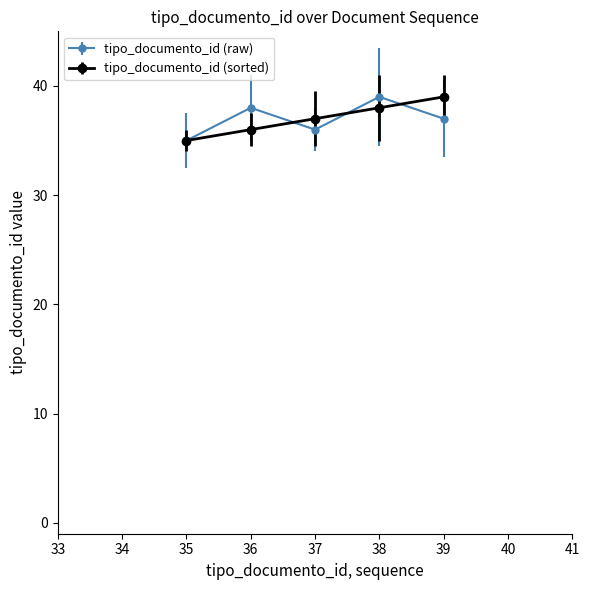

Which label corresponds to the smallest value in the chart?

35